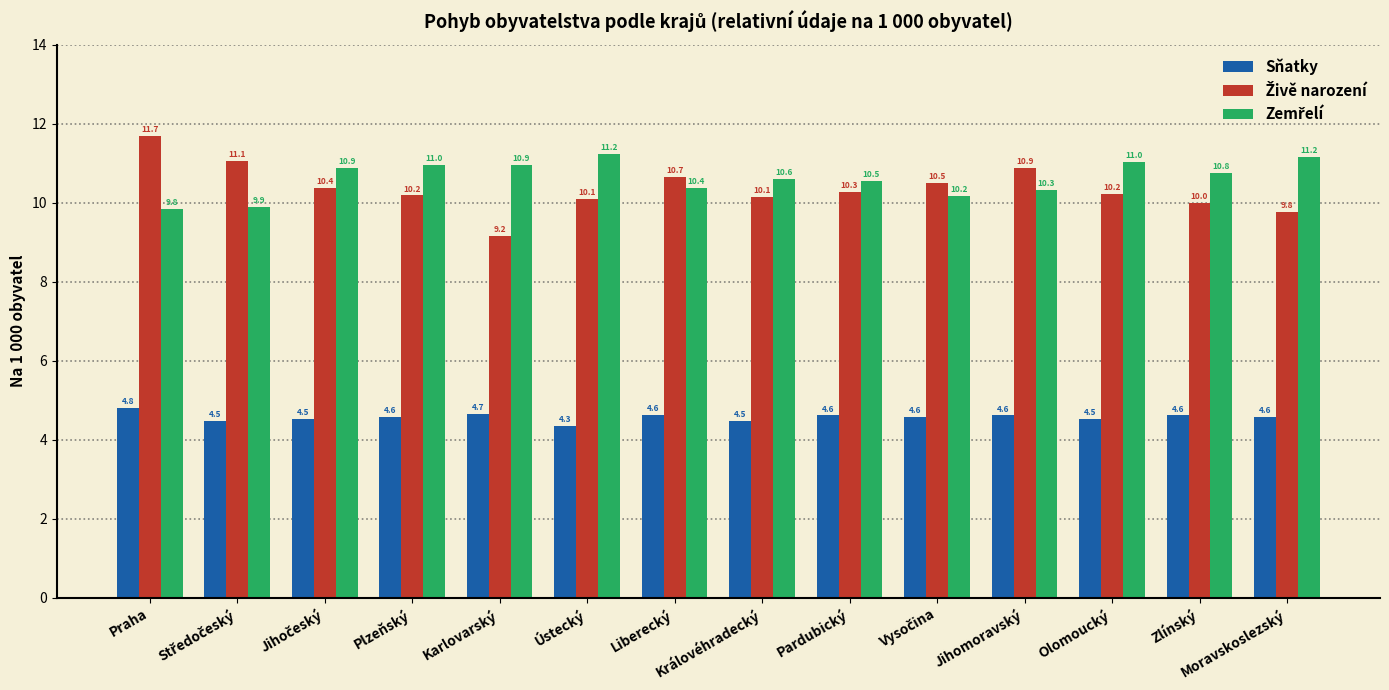

Is it true that Sňatky equals 0.9 at Plzeňský?

False